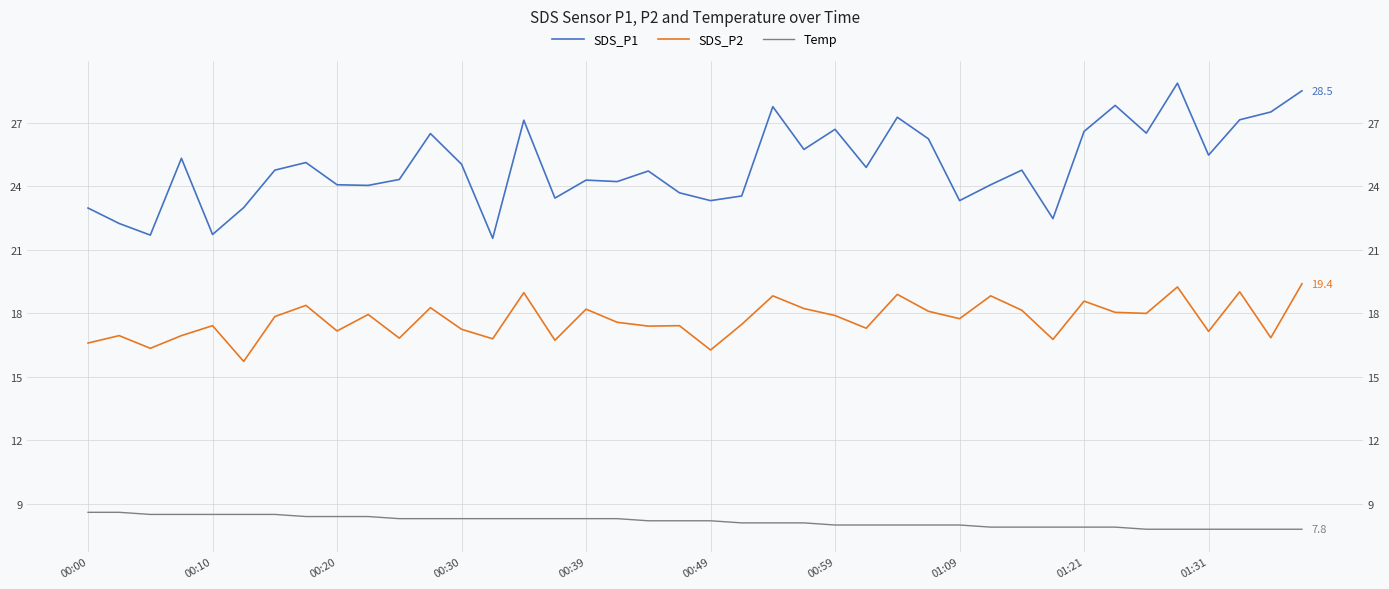

How many data points in Temp are less than 8?

11